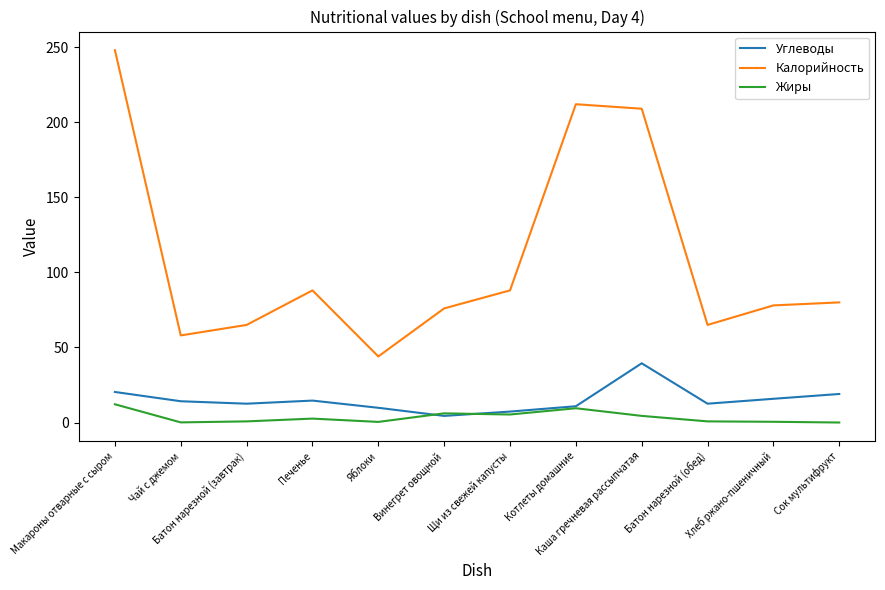

Which series changed the most between Печенье and Яблоки?

Калорийность